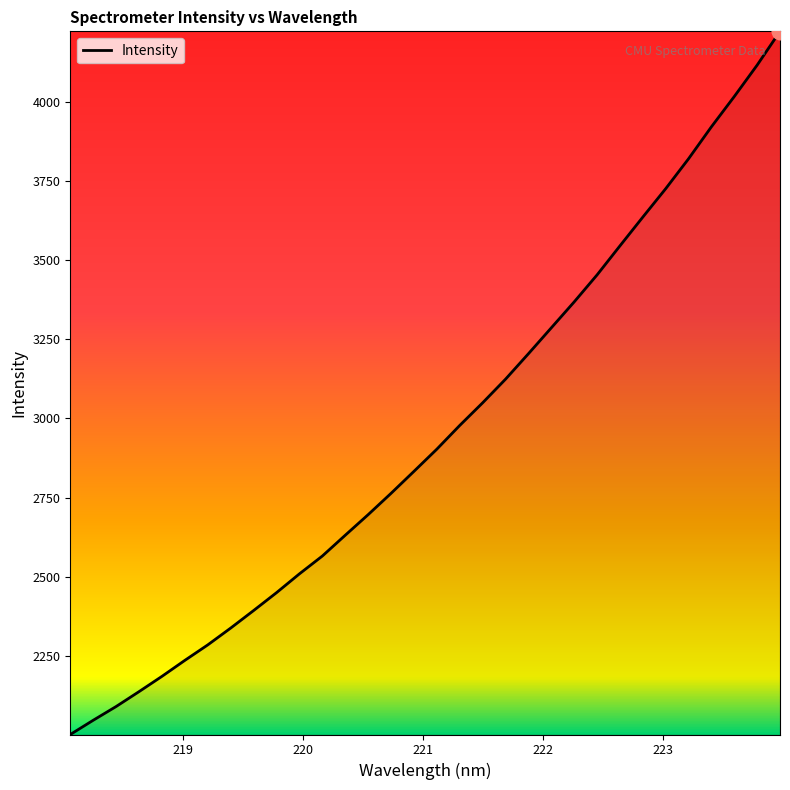

How many lines are shown in the chart?

1